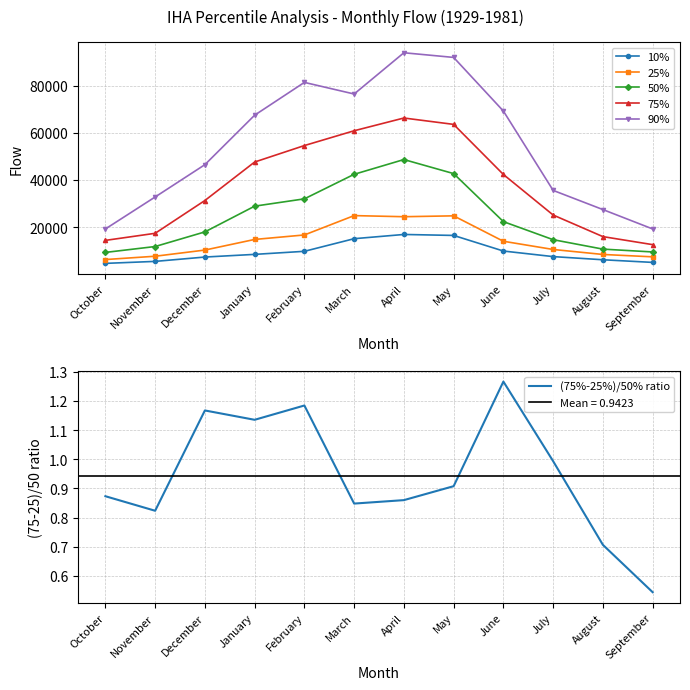

Rank the series at August from lowest to highest value.

(75%-25%)/50% ratio, 10%, 25%, 50%, 75%, 90%